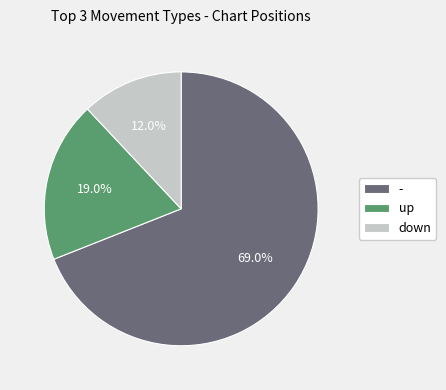

Which category has the biggest portion of the pie?

-